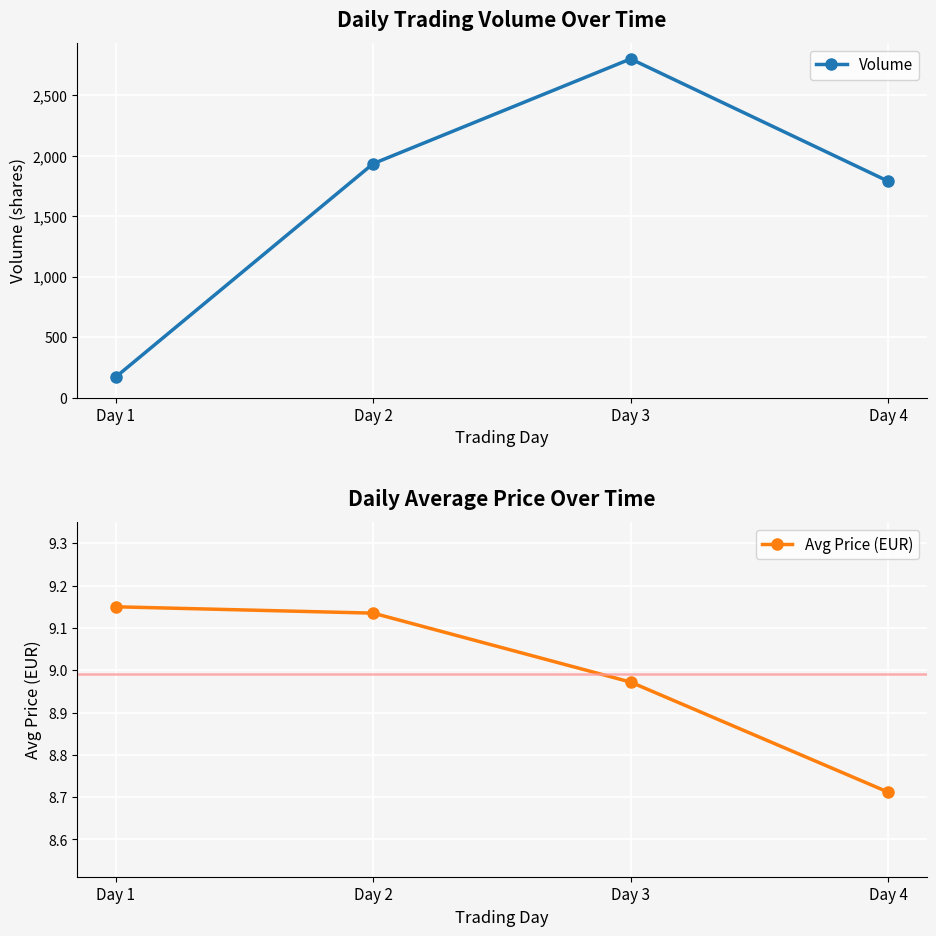

Reading left to right, transcribe all the data shown in this chart.

Volume: Day 1=170.0	Day 2=1934.0	Day 3=2800.0	Day 4=1789.0
Avg Price (EUR): Day 1=9.2	Day 2=9.1	Day 3=9.0	Day 4=8.7